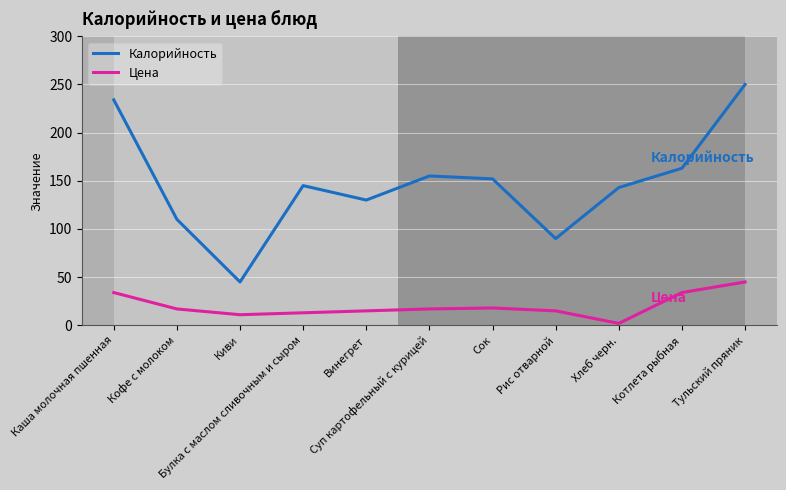

At Рис отварной, list the series in order from smallest to largest.

Цена, Калорийность